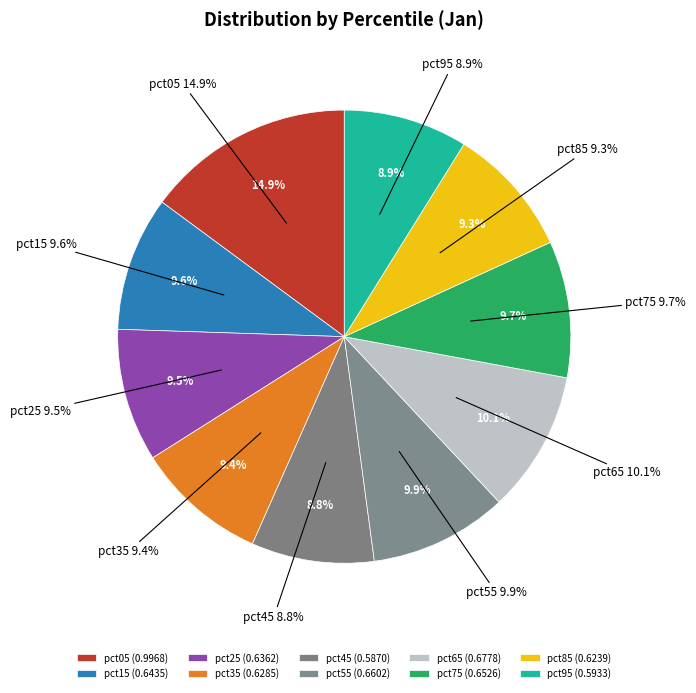

Is the sum of pct65 and pct35 greater than half?

No